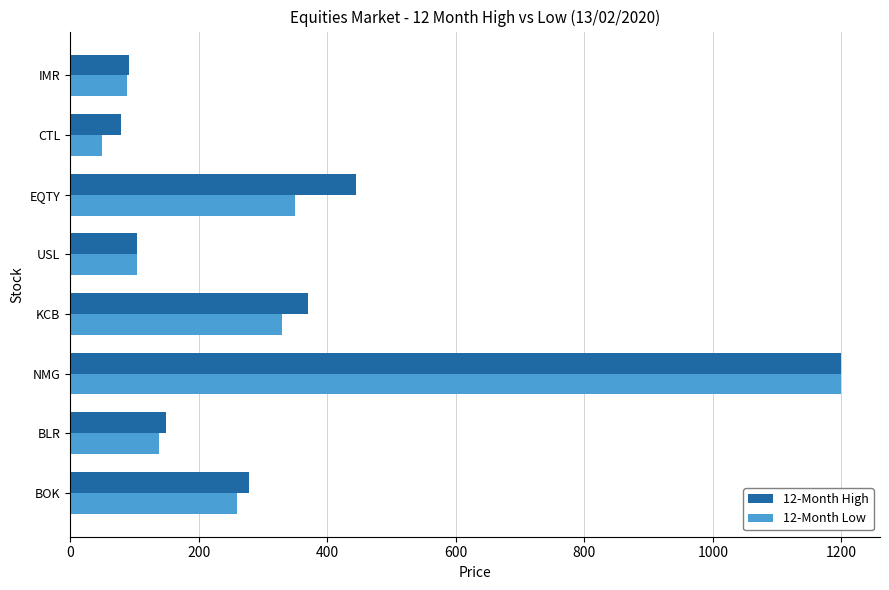

Which category has the highest value across all series?

NMG